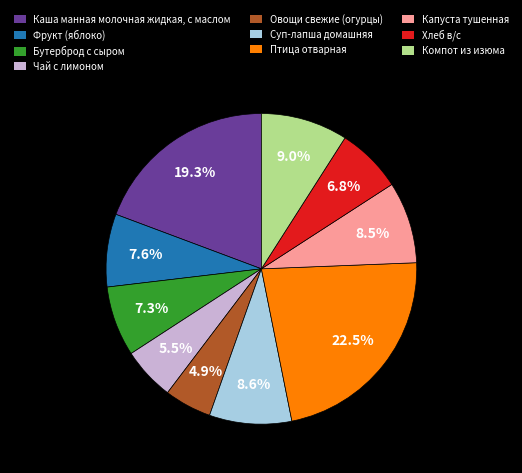

What percentage do Каша манная молочная жидкая, с маслом and Бутерброд с сыром together represent?

26.6%